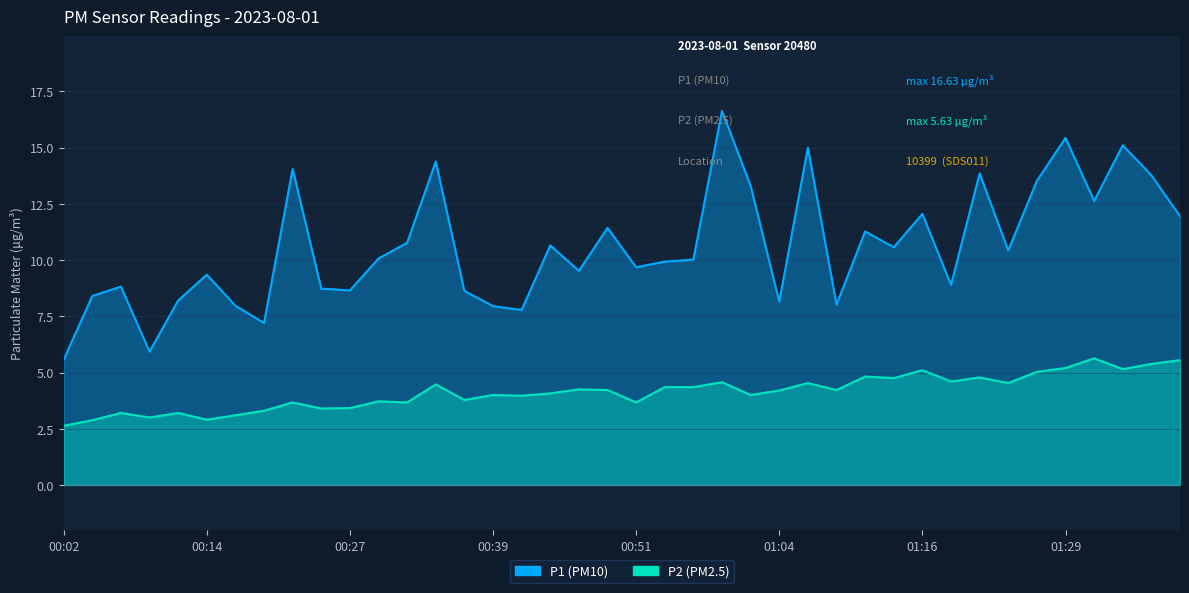

Reading right to left, transcribe all the data shown in this chart.

P1: 11.9	13.8	15.1	12.6	15.4	13.5	10.4	13.8	8.9	12.1	10.6	11.3	8.0	15.0	8.2	13.3	16.6	10.0	9.9	9.7	11.4	9.5	10.7	7.8	8.0	8.6	14.4	10.8	10.1	8.7	8.7	14.1	7.2	8.0	9.3	8.2	5.9	8.8	8.4	5.6
P2: 5.5	5.4	5.2	5.6	5.2	5.0	4.5	4.8	4.6	5.1	4.8	4.8	4.2	4.5	4.2	4.0	4.6	4.3	4.3	3.7	4.2	4.2	4.1	4.0	4.0	3.8	4.5	3.7	3.7	3.4	3.4	3.7	3.3	3.1	2.9	3.2	3.0	3.2	2.9	2.6